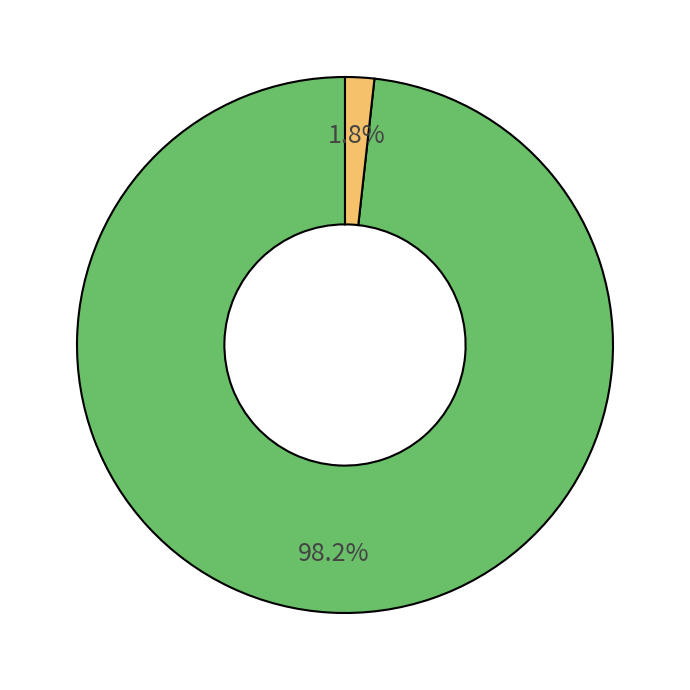

Is there any slice that represents more than half of the pie?

Yes